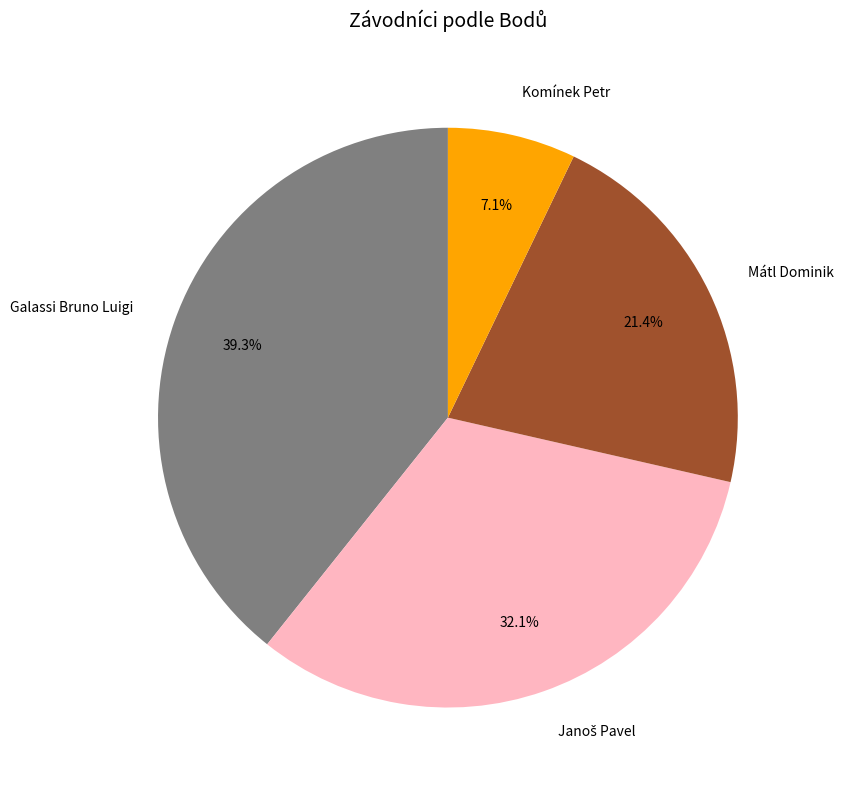

Combined, do Galassi Bruno Luigi and Komínek Petr account for over 50%?

No